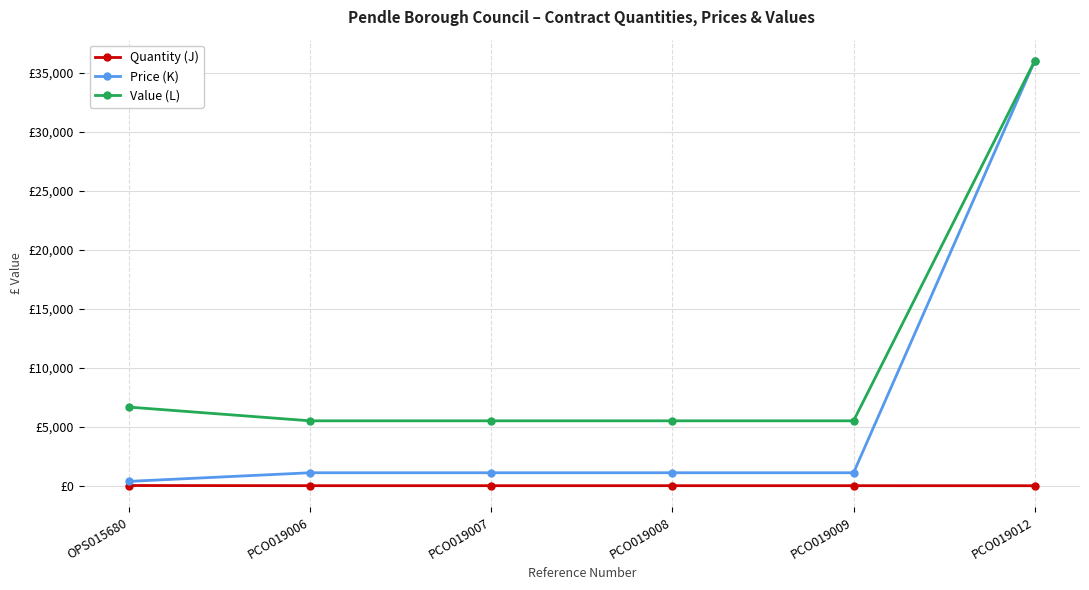

True or false: Value (L) has more than 1 points higher than both neighbors.

False